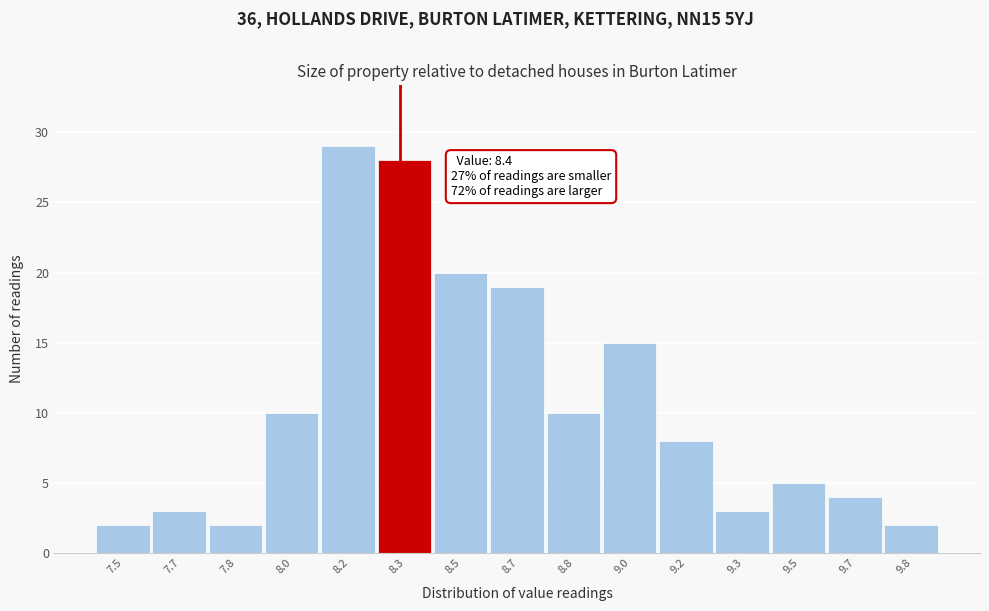

Reading right to left, what are all the values shown in this chart?

9.8=2	9.7=4	9.5=5	9.3=3	9.2=8	9.0=15	8.8=10	8.7=19	8.5=20	8.3=28	8.2=29	8.0=10	7.8=2	7.7=3	7.5=2